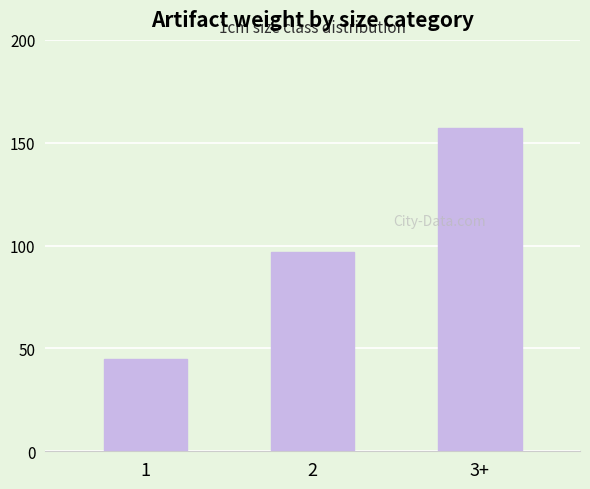

What is the average value?

100